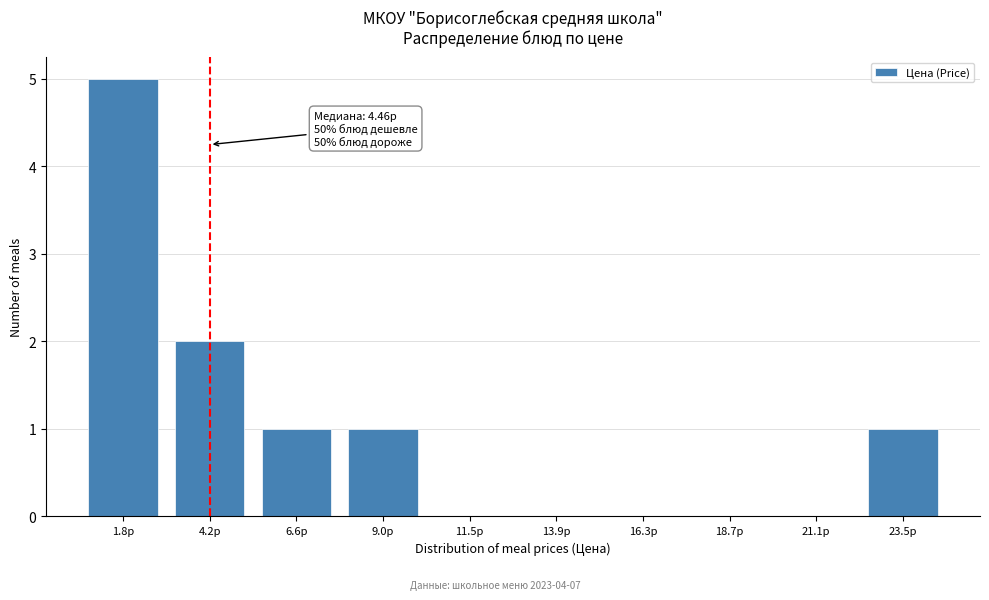

Reading left to right, transcribe all the data shown in this chart.

1.8р=5	4.2р=2	6.6р=1	9.0р=1	11.5р=0	13.9р=0	16.3р=0	18.7р=0	21.1р=0	23.5р=1